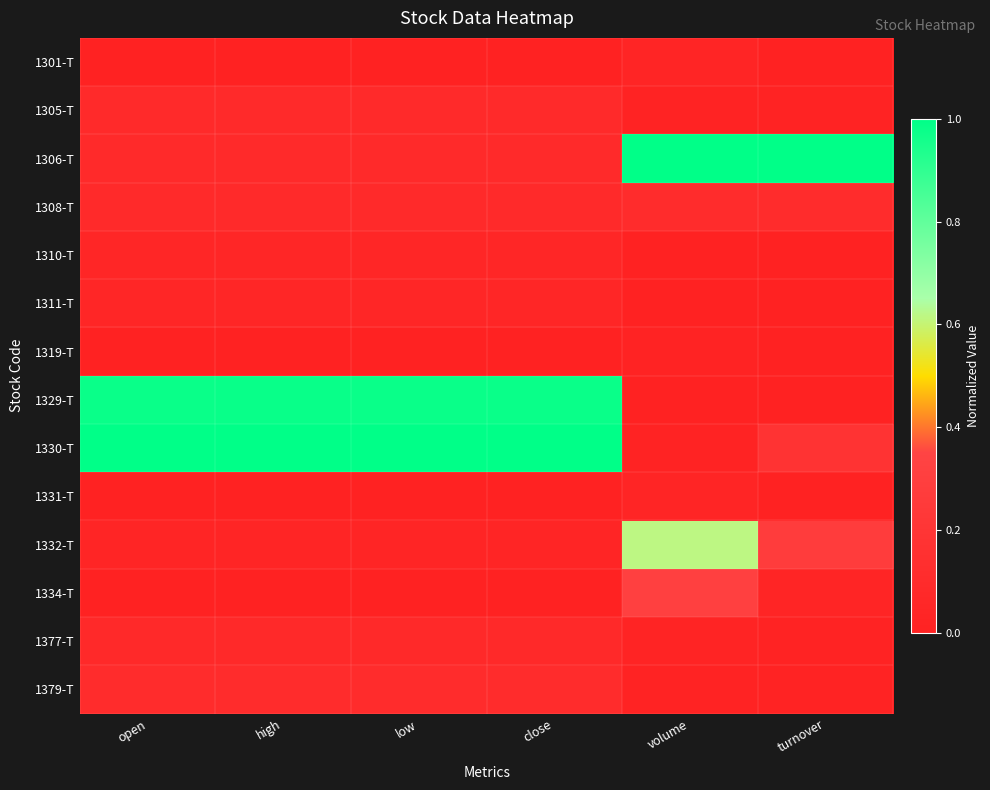

Reading right to left, extract all data points from this chart.

1301-T: turnover=0.0	volume=0.0	close=0.0	low=0.0	high=0.0	open=0.0
1305-T: turnover=0.0	volume=0.0	close=0.1	low=0.1	high=0.1	open=0.1
1306-T: turnover=1.0	volume=1.0	close=0.1	low=0.1	high=0.1	open=0.1
1308-T: turnover=0.1	volume=0.1	close=0.1	low=0.1	high=0.1	open=0.1
1310-T: turnover=0.0	volume=0.0	close=0.1	low=0.1	high=0.1	open=0.1
1311-T: turnover=0.0	volume=0.0	close=0.1	low=0.1	high=0.1	open=0.1
1319-T: turnover=0.0	volume=0.0	close=0.0	low=0.0	high=0.0	open=0.0
1329-T: turnover=0.0	volume=0.0	close=1.0	low=1.0	high=1.0	open=1.0
1330-T: turnover=0.2	volume=0.0	close=1.0	low=1.0	high=1.0	open=1.0
1331-T: turnover=0.0	volume=0.0	close=0.0	low=0.0	high=0.0	open=0.0
1332-T: turnover=0.3	volume=0.6	close=0.0	low=0.0	high=0.0	open=0.0
1334-T: turnover=0.0	volume=0.3	close=0.0	low=0.0	high=0.0	open=0.0
1377-T: turnover=0.0	volume=0.0	close=0.1	low=0.1	high=0.1	open=0.1
1379-T: turnover=0.0	volume=0.0	close=0.1	low=0.1	high=0.1	open=0.1